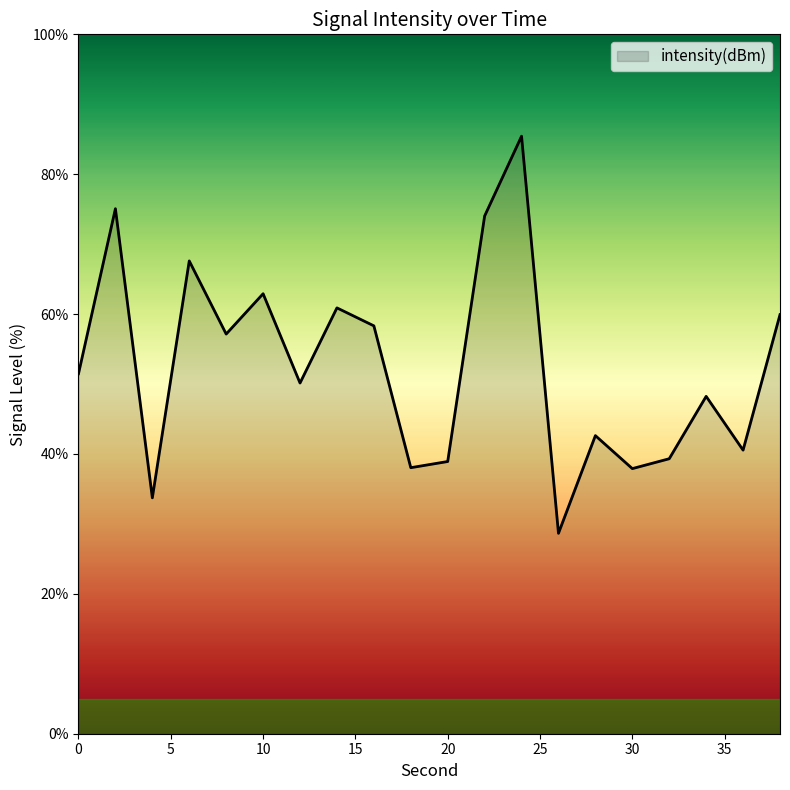

Does the chart display data point markers on the line(s)?

No